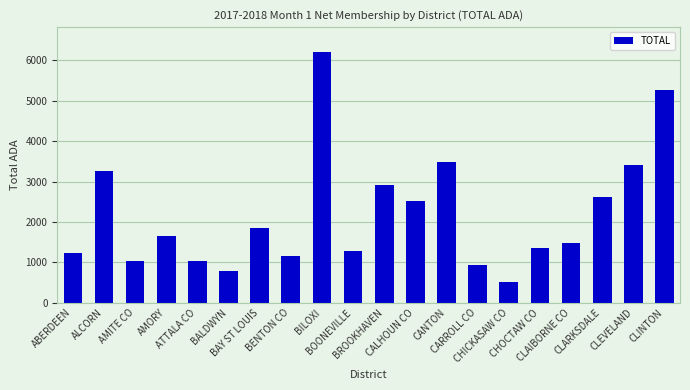

What value does the data have at CALHOUN CO?

2527